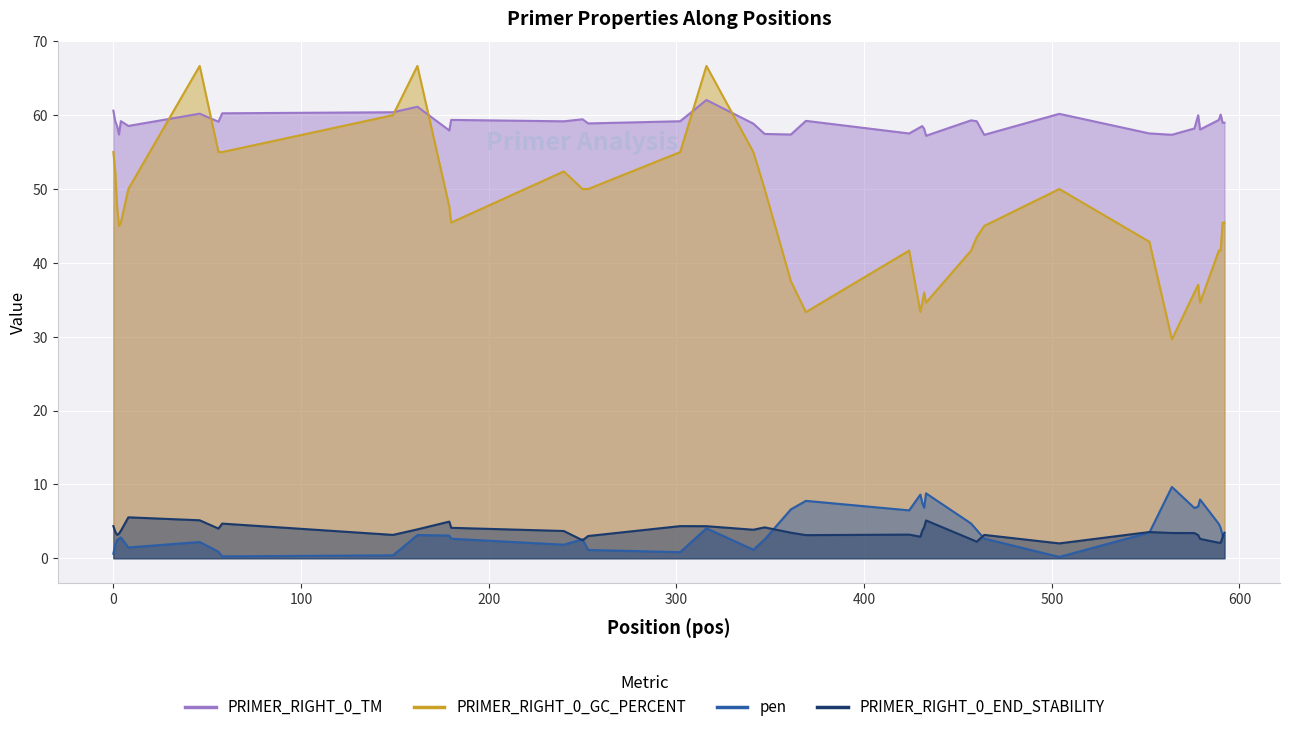

Rank the series by their maximum value, from highest to lowest.

PRIMER_RIGHT_0_GC_PERCENT, PRIMER_RIGHT_0_TM, pen, PRIMER_RIGHT_0_END_STABILITY